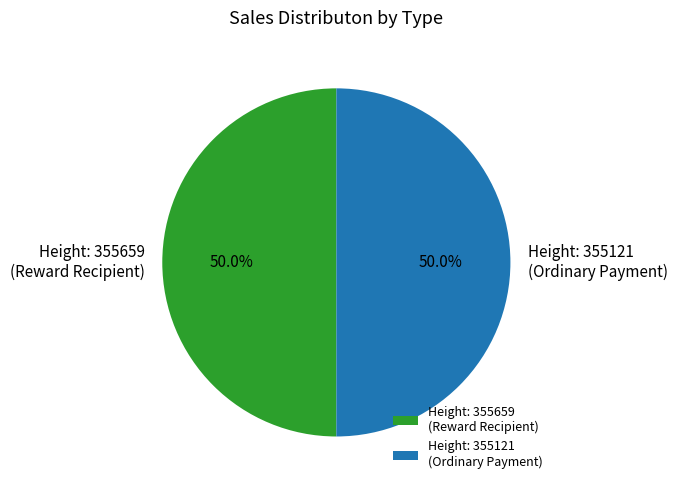

What percentage is NOT represented by Height: 355121 (Ordinary Payment)?

50.0%